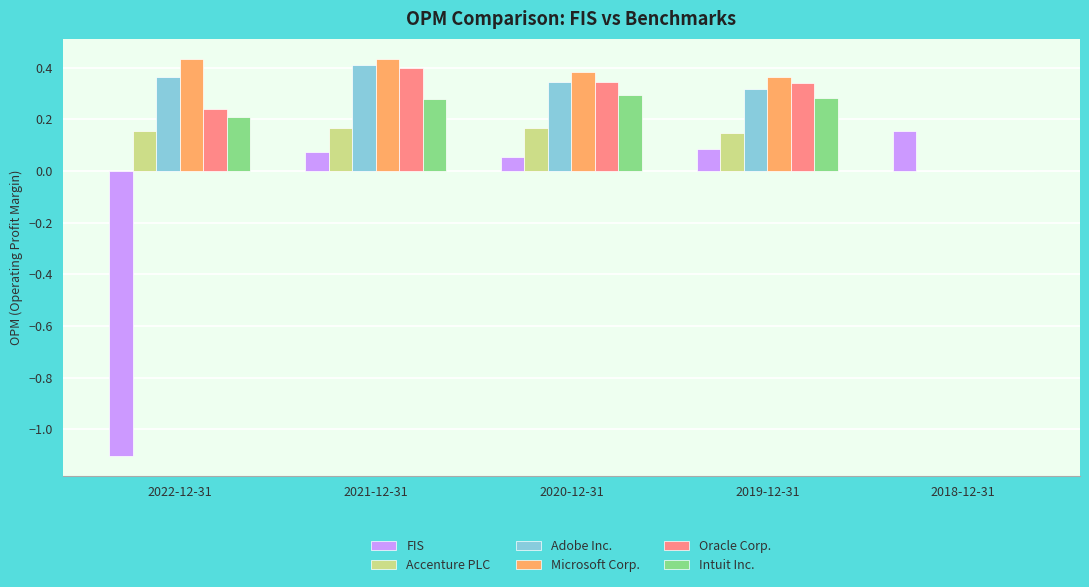

Is it true that Accenture PLC equals 0.1 at 2020-12-31?

False